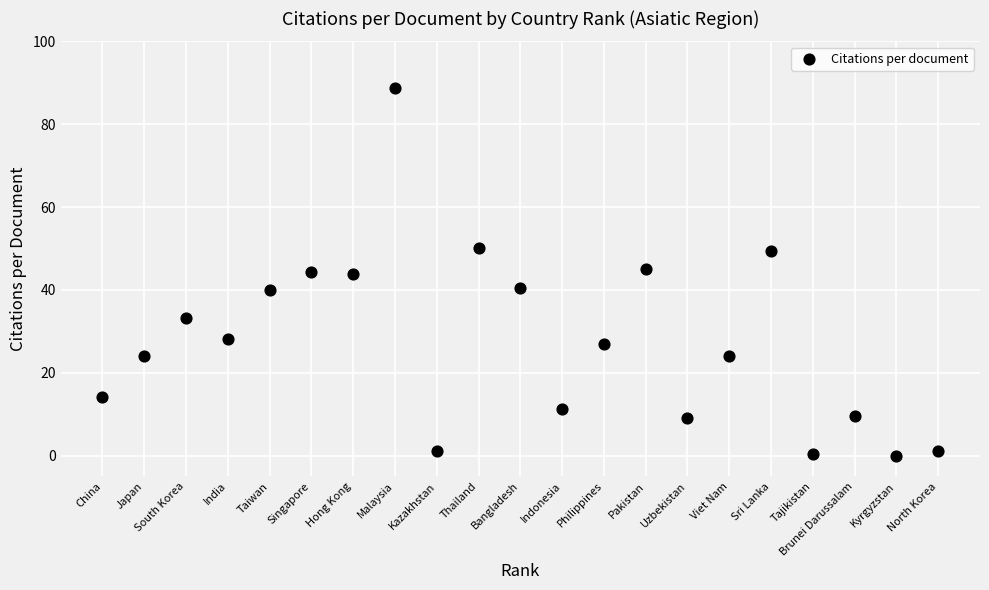

What is the range of X values (max minus min)?

20.0